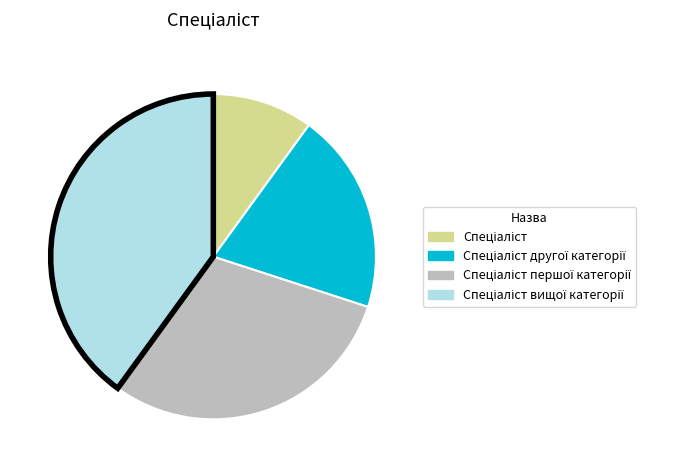

Does any single category account for the majority?

No